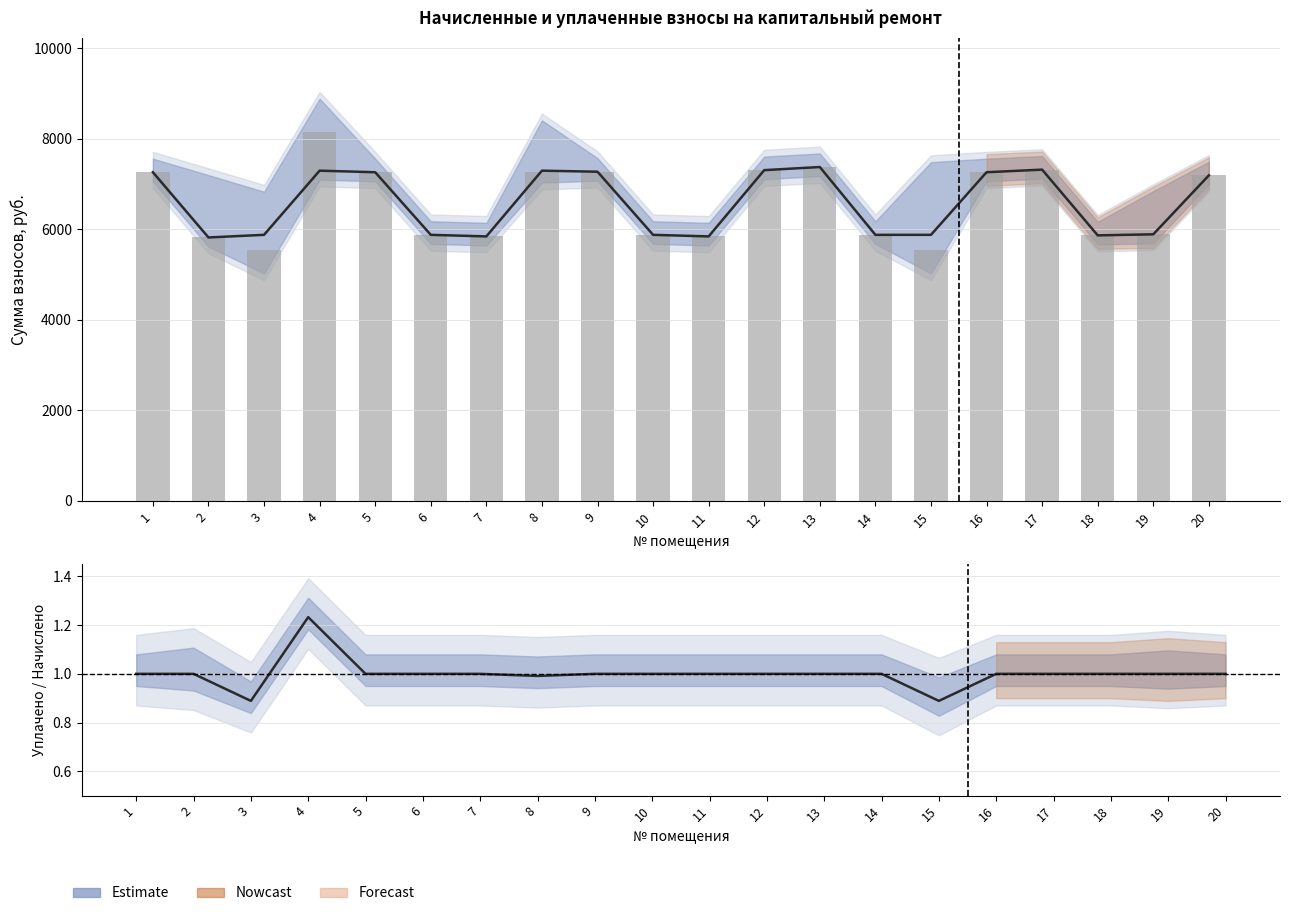

How many groups of bars are there?

20